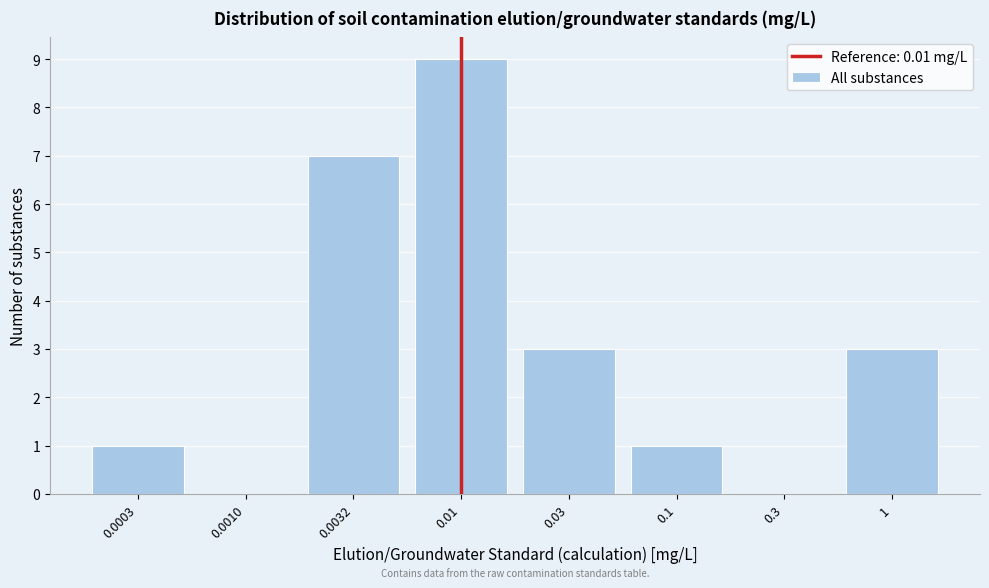

Reading right to left, extract all data points from this chart.

1=3	0.3=0	0.1=1	0.03=3	0.01=9	0.0032=7	0.0010=0	0.0003=1